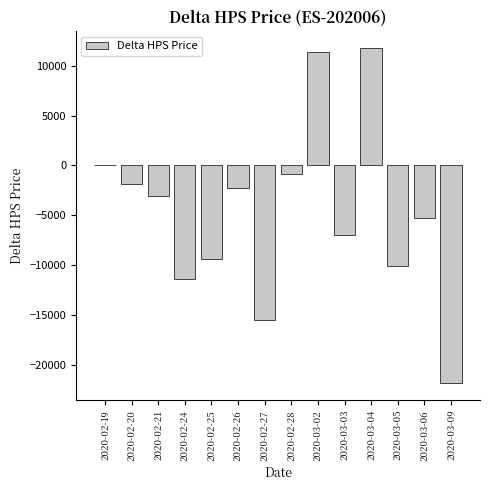

Reading left to right, list all the values displayed in this chart.

2020-02-19=0	2020-02-20=-1820	2020-02-21=-3020	2020-02-24=-11390	2020-02-25=-9430	2020-02-26=-2270	2020-02-27=-15490	2020-02-28=-810	2020-03-02=11400	2020-03-03=-7020	2020-03-04=11760	2020-03-05=-10060	2020-03-06=-5260	2020-03-09=-21860